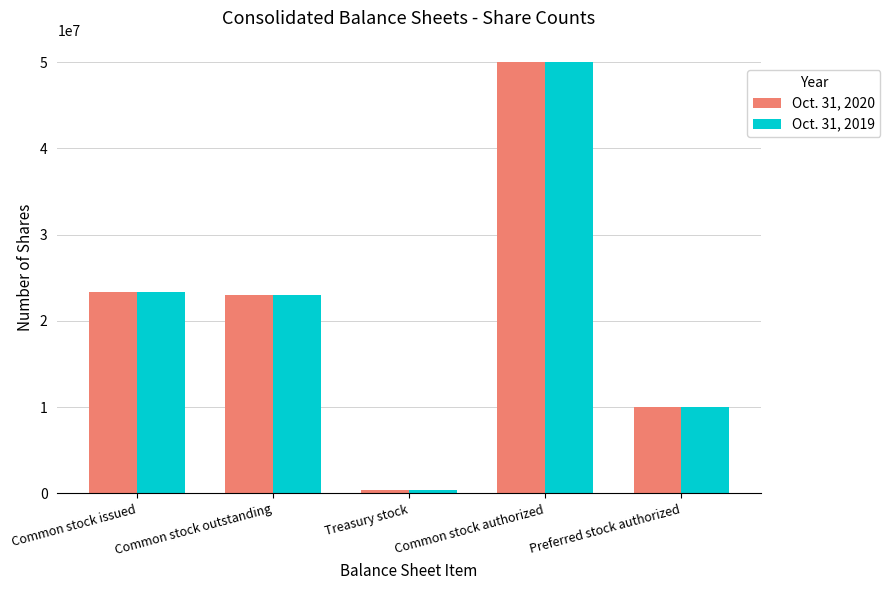

Is the value of Oct. 31, 2019 at Common stock issued greater than the value of Oct. 31, 2020 at Preferred stock authorized?

Yes